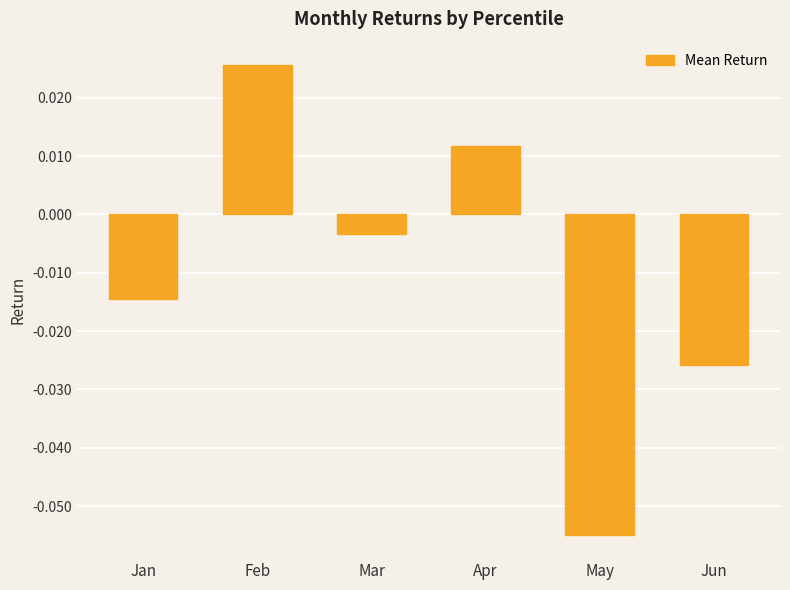

Which category has the highest value across all series?

Feb